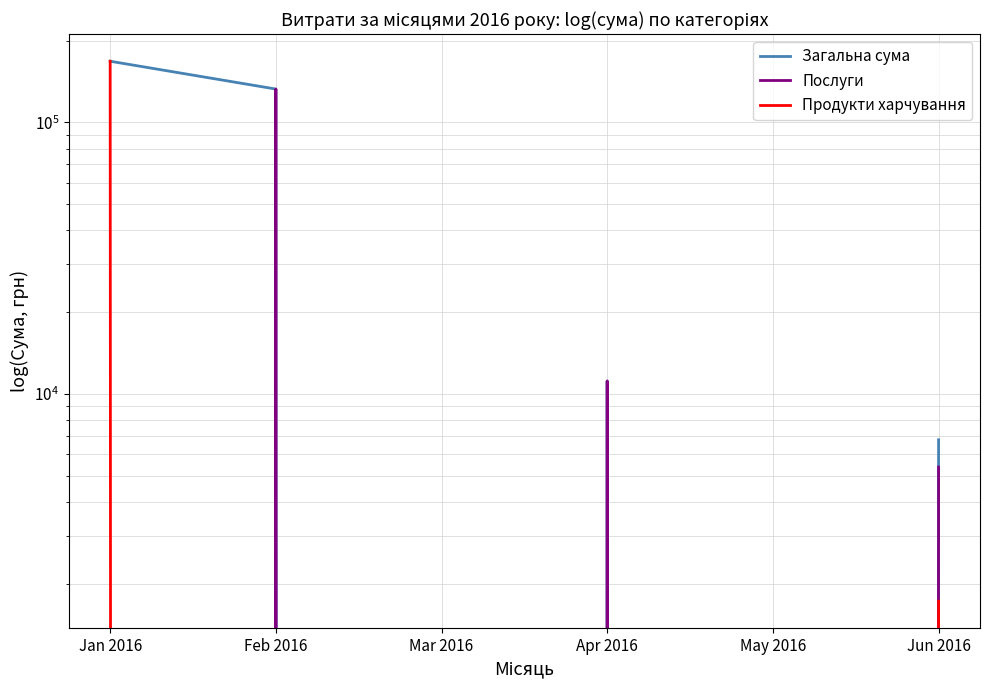

Reading right to left, transcribe all the data shown in this chart.

Загальна сума: Jun 2016=6773.0	May 2016=0.0	Apr 2016=11149.5	Mar 2016=0.0	Feb 2016=132677.0	Jan 2016=167991.6
Послуги: Jun 2016=5373.0	May 2016=0.0	Apr 2016=11149.5	Mar 2016=0.0	Feb 2016=132677.0	Jan 2016=0.0
Продукти харчування: Jun 2016=1723.0	May 2016=0.0	Apr 2016=0.0	Mar 2016=0.0	Feb 2016=0.0	Jan 2016=167991.6